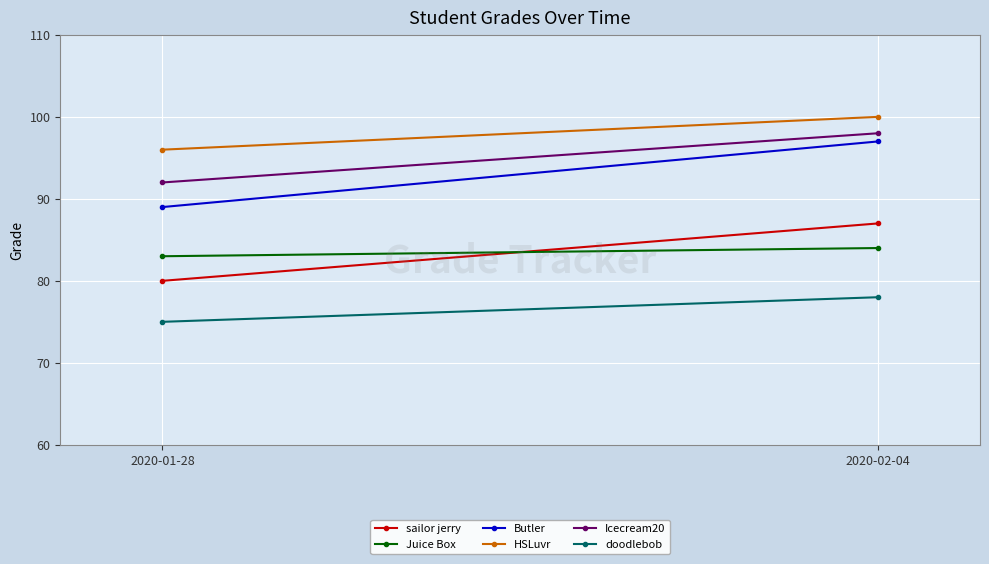

What are all the series names shown in the legend?

sailor jerry, Juice Box, Butler, HSLuvr, Icecream20, doodlebob